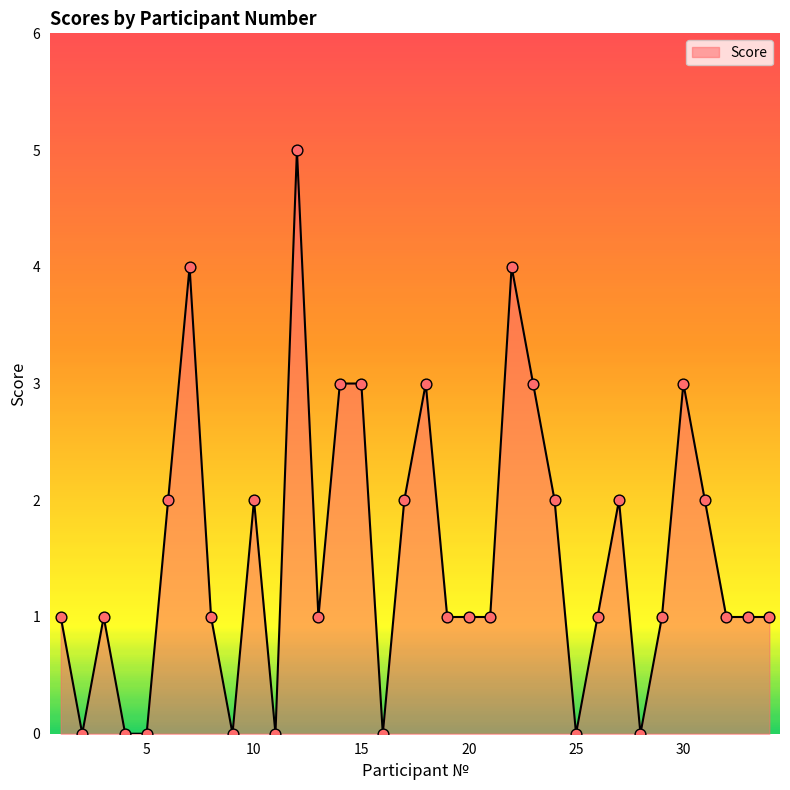

What is the difference between the maximum and minimum values?

5